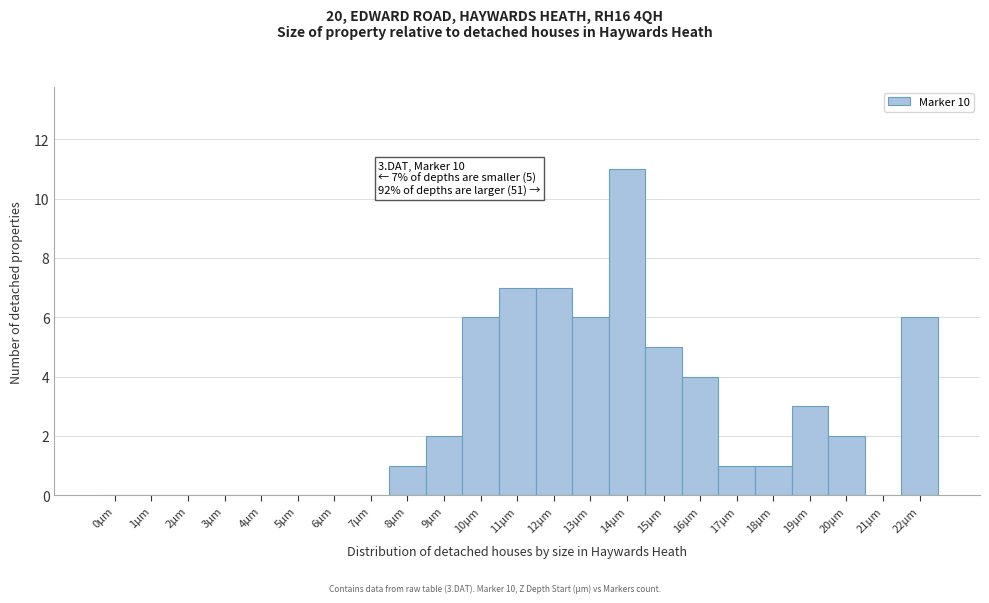

Over which range of the x-axis is the bar tallest?

13.5 to 14.5